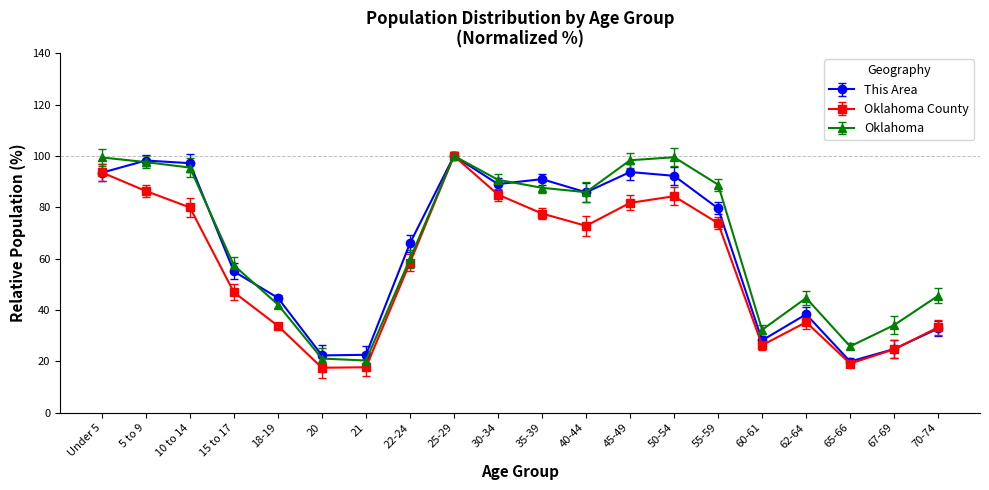

Which category has the lowest value in the This Area series?

65-66